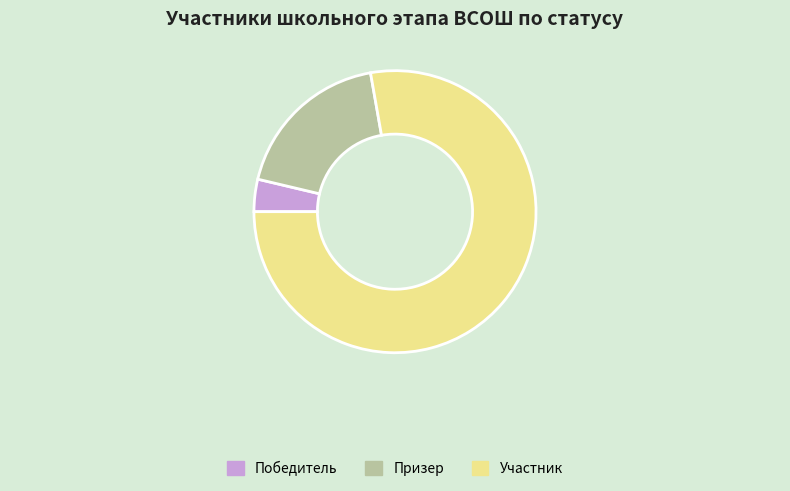

What is the largest slice in the pie chart?

Участник